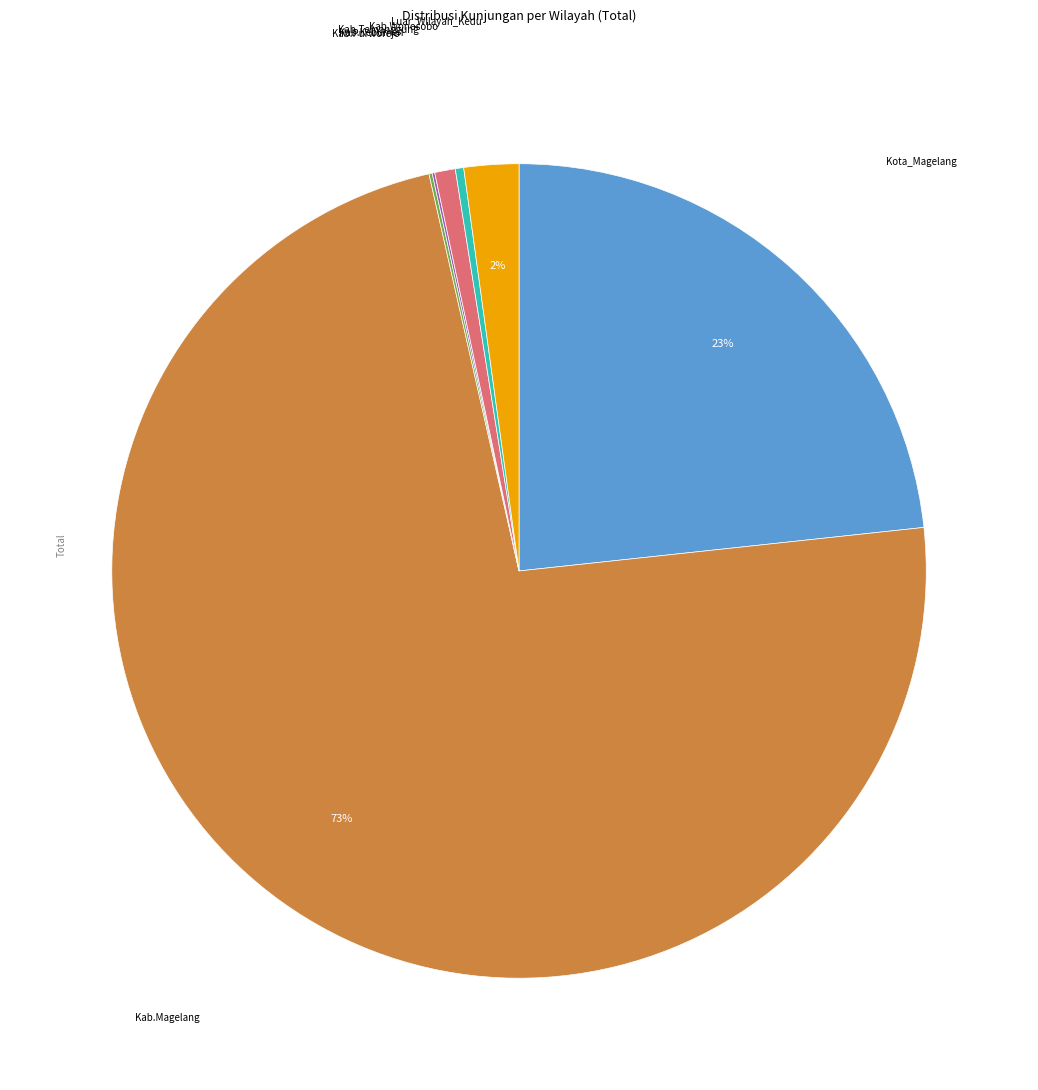

To the nearest percent, what is the average slice percentage?

14%